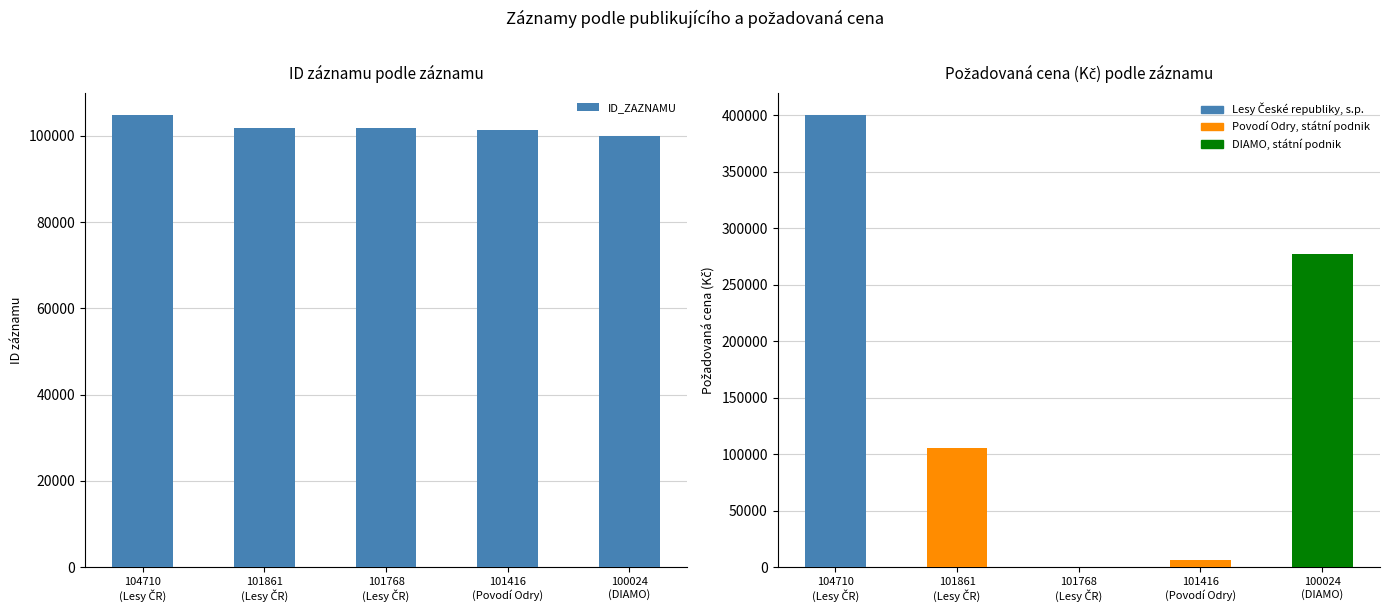

Which label corresponds to the smallest value in the chart?

101768
(Lesy ČR)